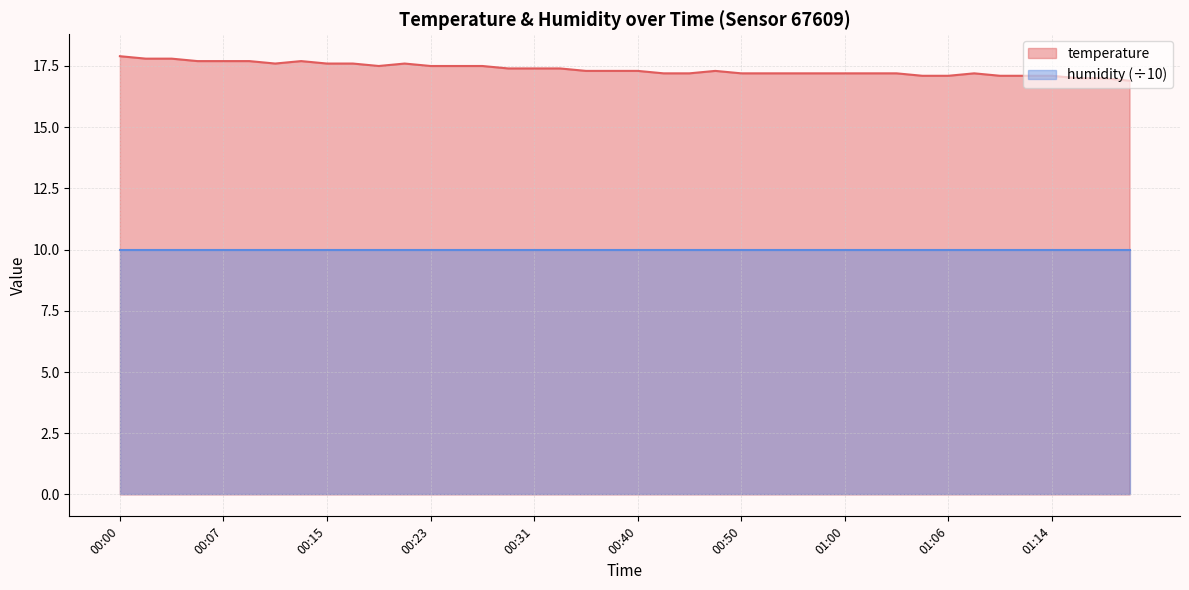

Which has a higher value, 01:03 or 01:17?

01:03